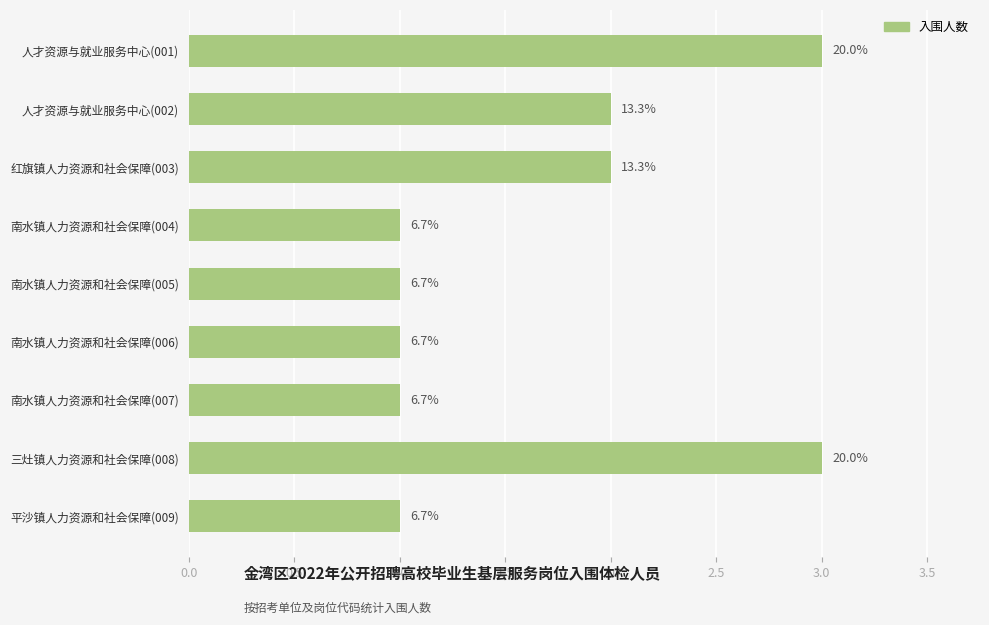

How many bars are there in total?

9